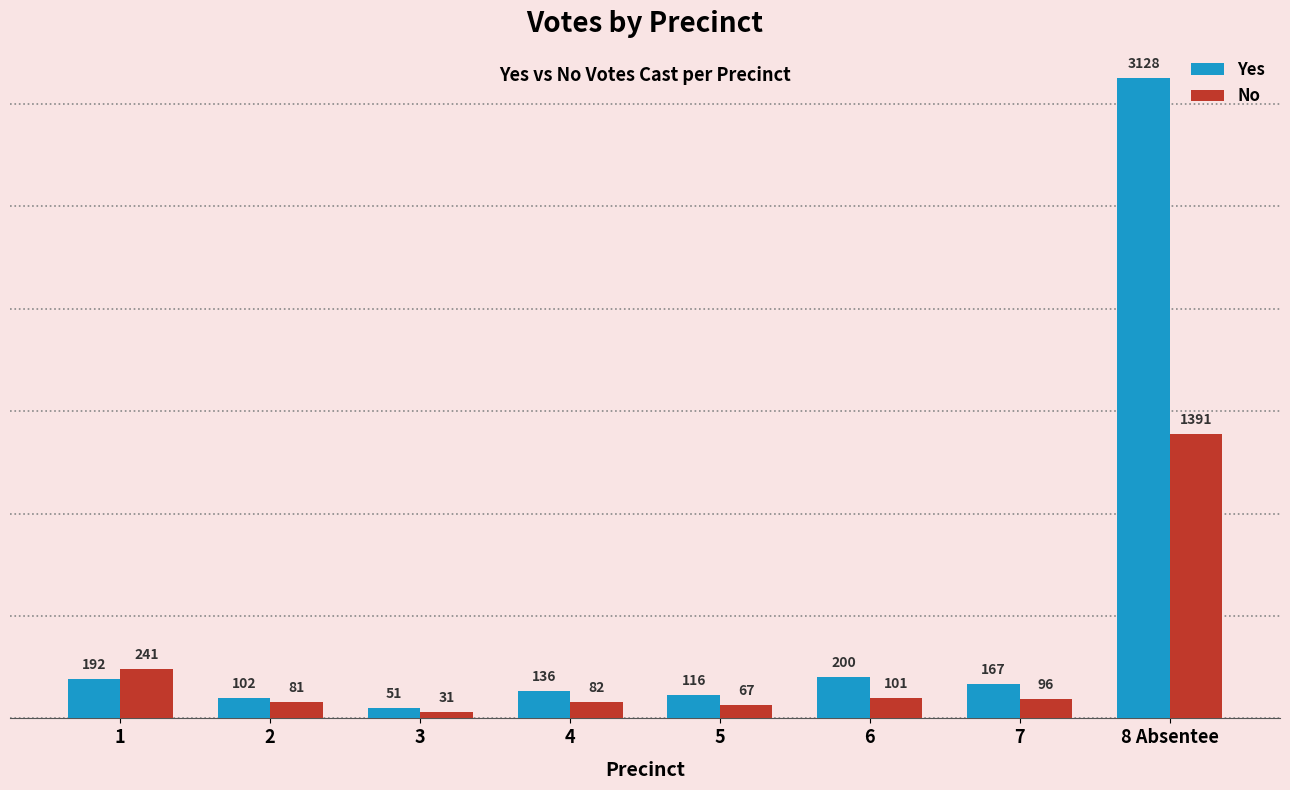

Is the value of Yes at 3 greater than the value of No at 1?

No